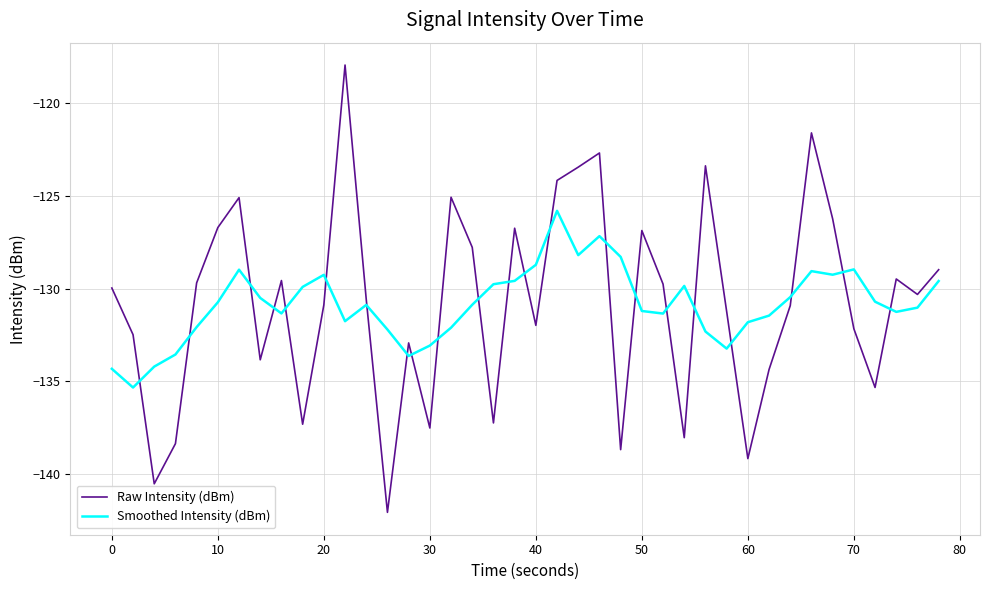

How many intersections are there between Smoothed Intensity (dBm) and Raw Intensity (dBm)?

22